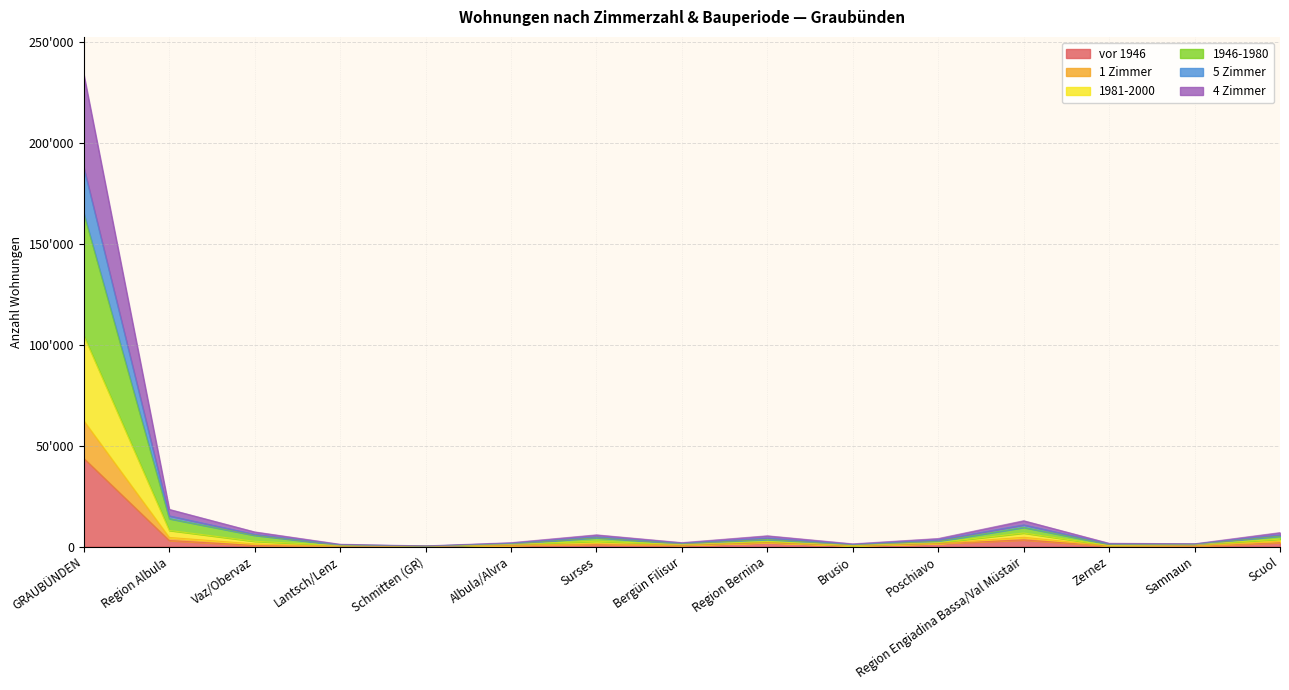

What is the maximum value shown in the chart?

233821